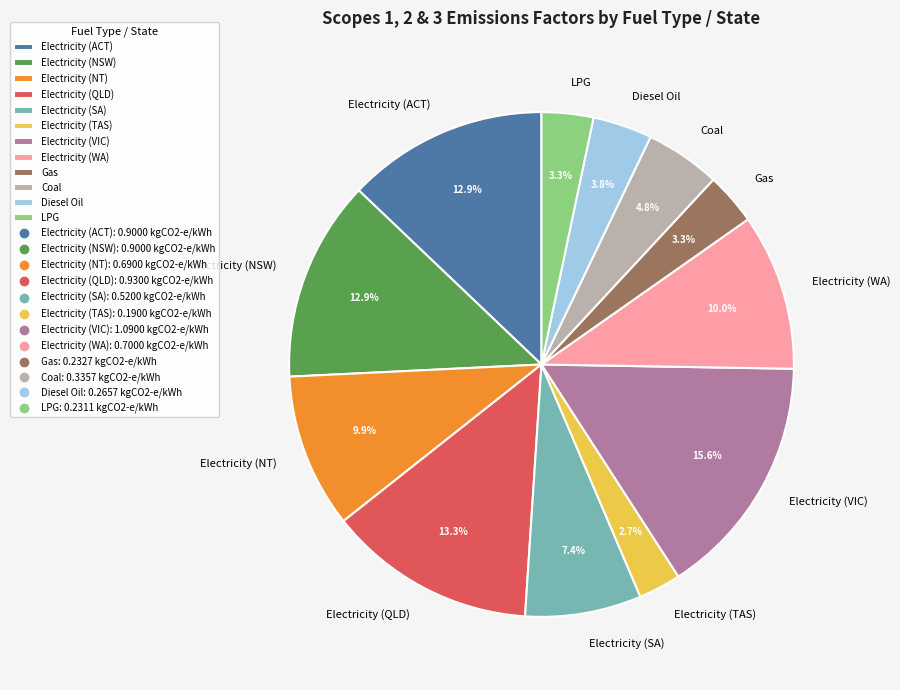

To the nearest percent, what is the difference between the Electricity (TAS) and LPG slice percentages?

1%